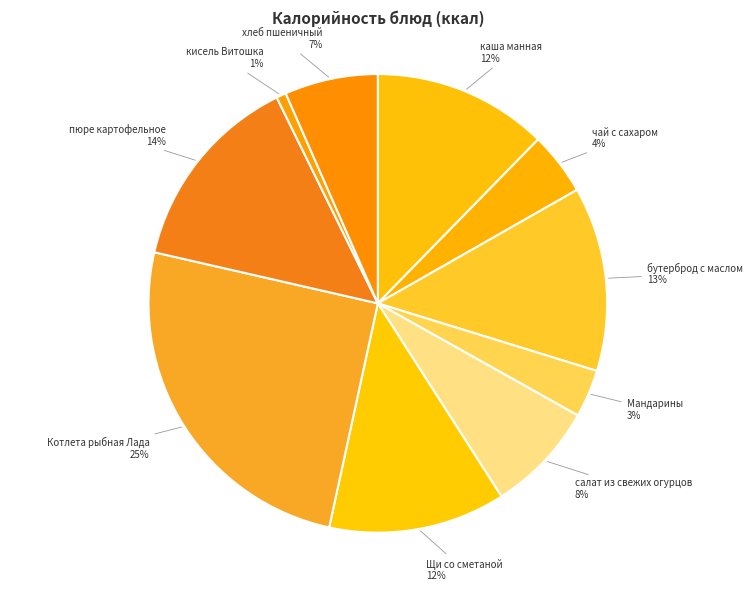

How many segments does this pie chart have?

10